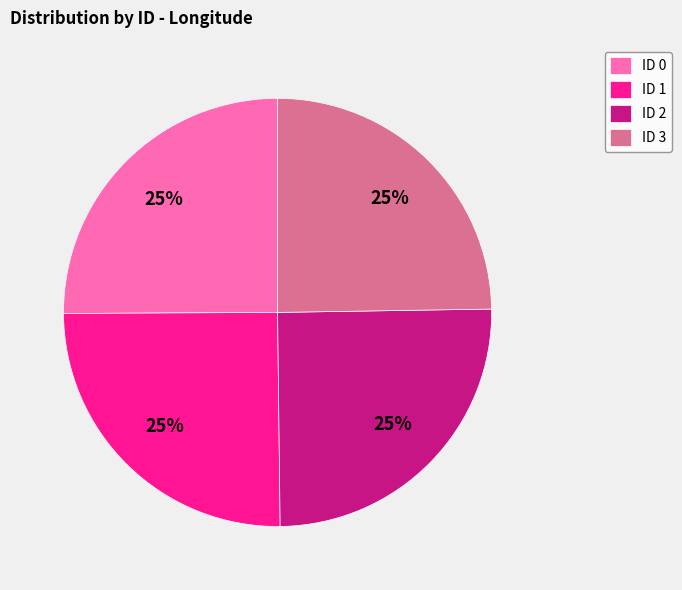

Is it true that ID 1 is 25% of the pie?

True